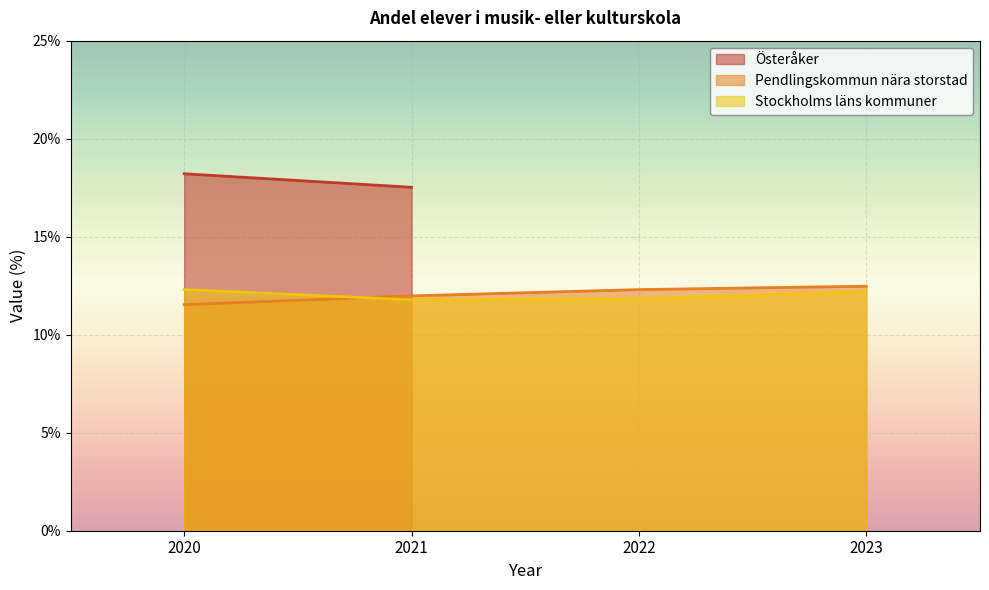

What is the difference between the second highest and second lowest values in the Pendlingskommun nära storstad series?

0.3